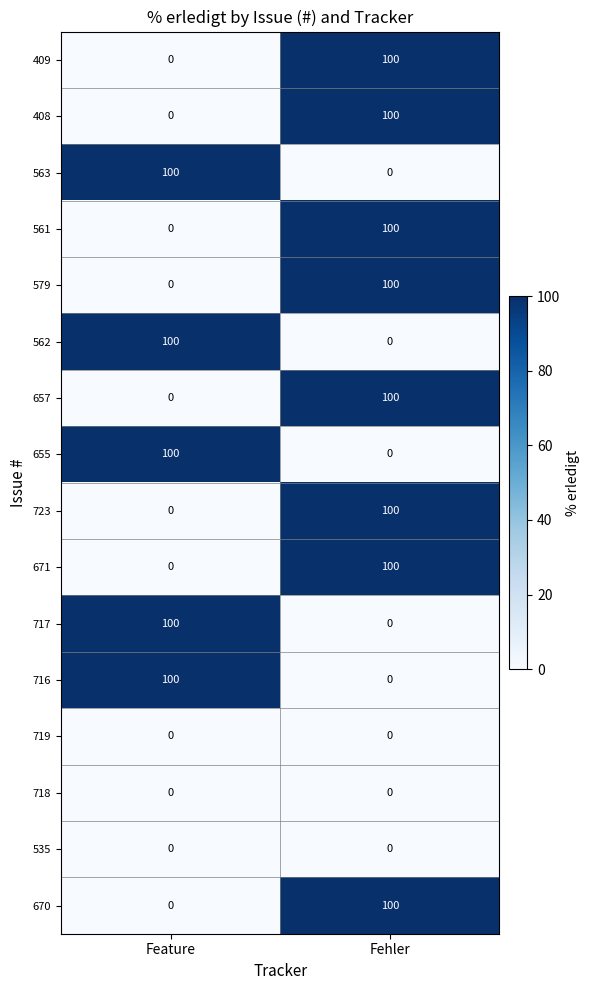

What is the difference between the 408 values at Feature and Fehler?

100